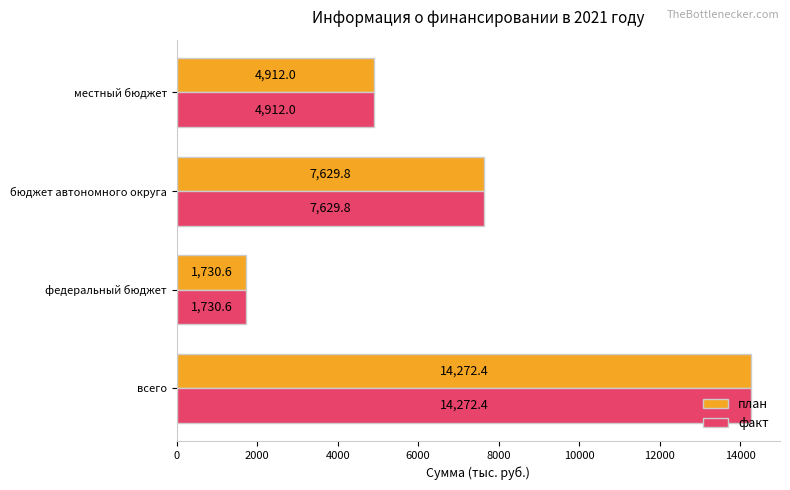

The value of факт at бюджет автономного округа is 7629.8. True or false?

True